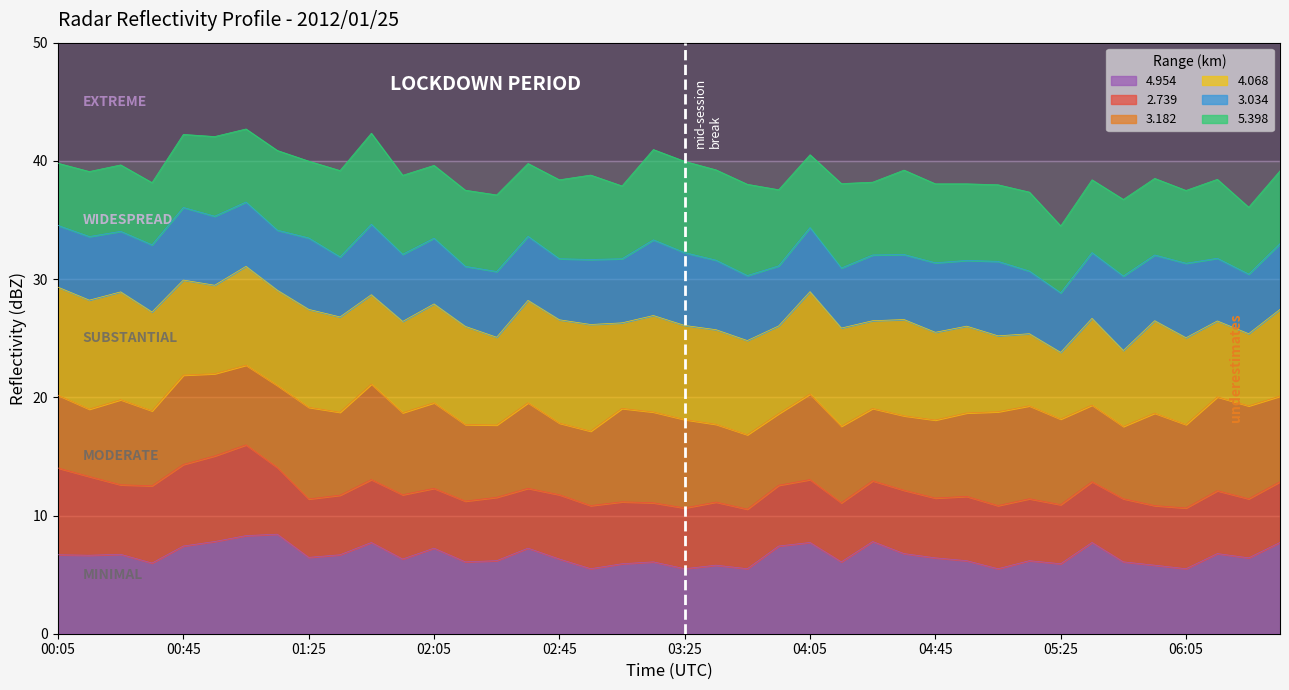

What is the total value across all series at 06:05?

37.5